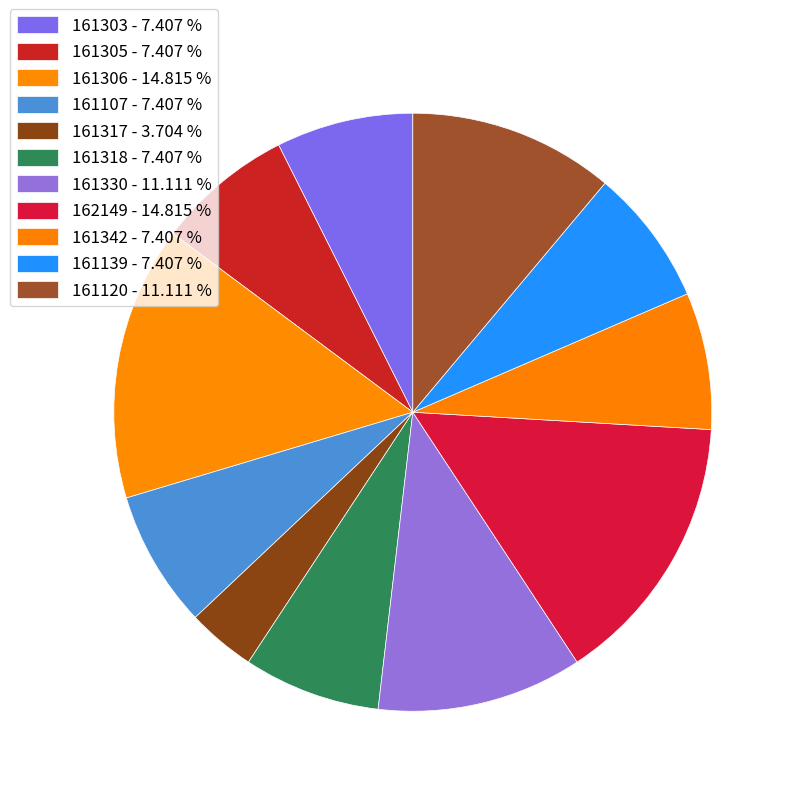

How many slices are in this pie chart?

11